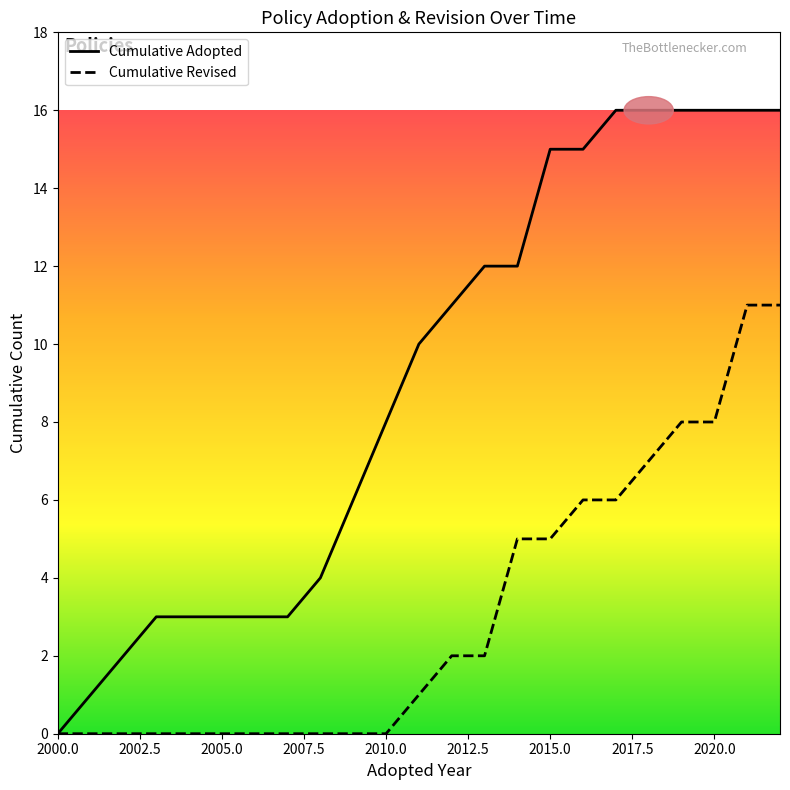

What is the sum of all Cumulative Revised values?

72